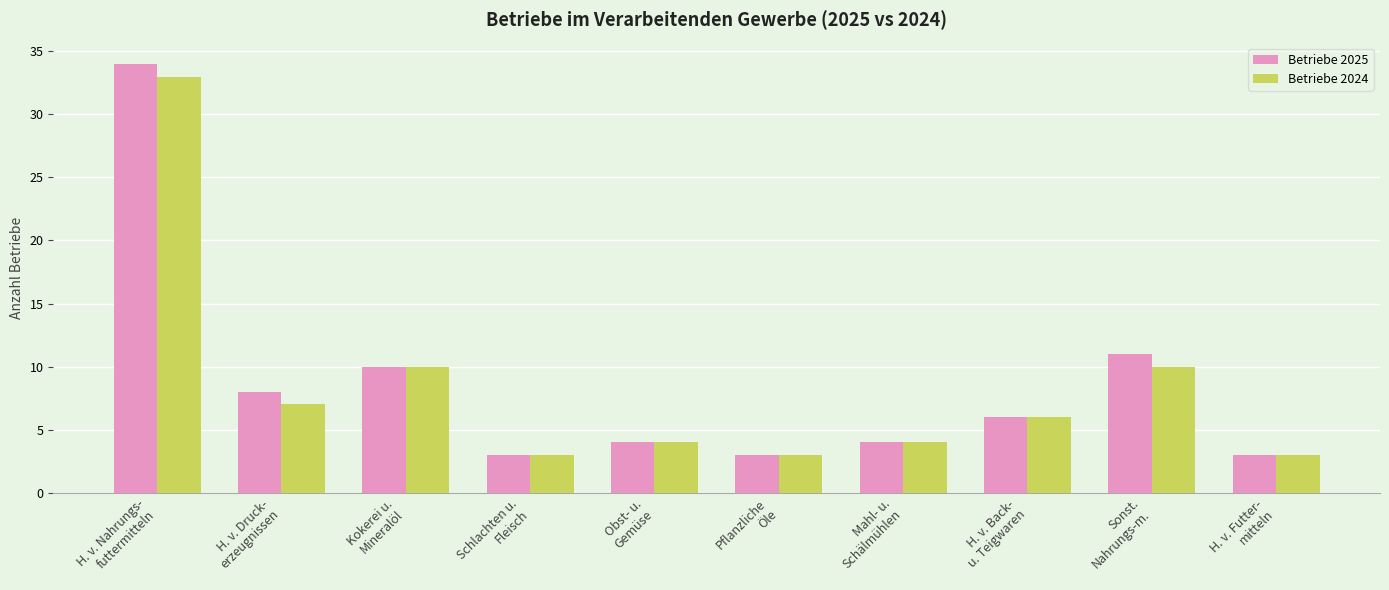

List the series in order of their peak value, highest first.

Betriebe 2025, Betriebe 2024